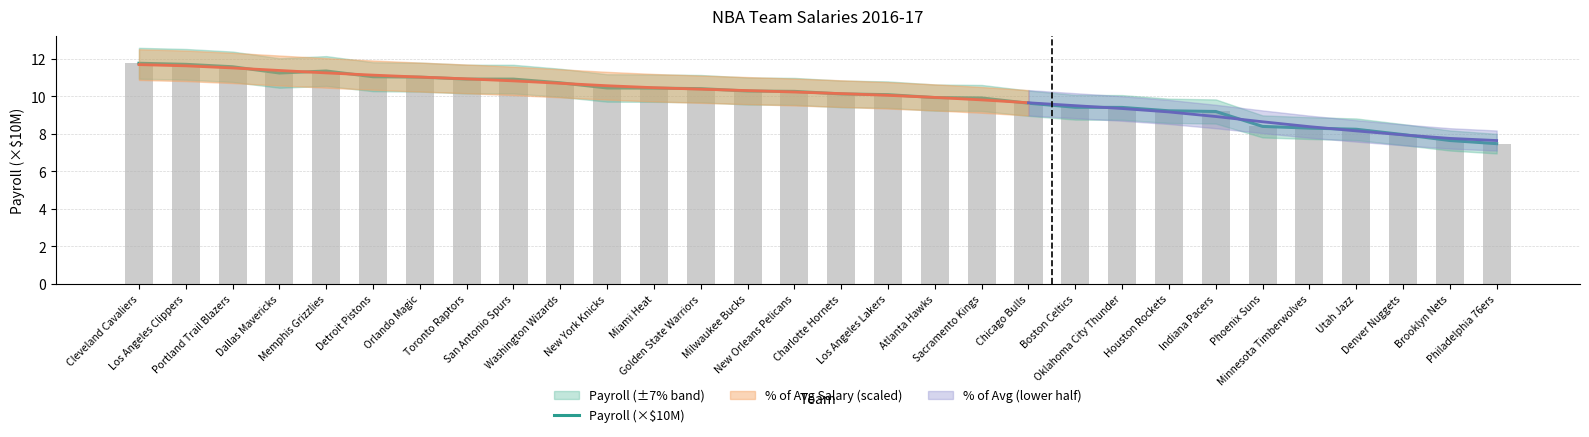

What is the label of the 13th bar from the left?

Golden State Warriors